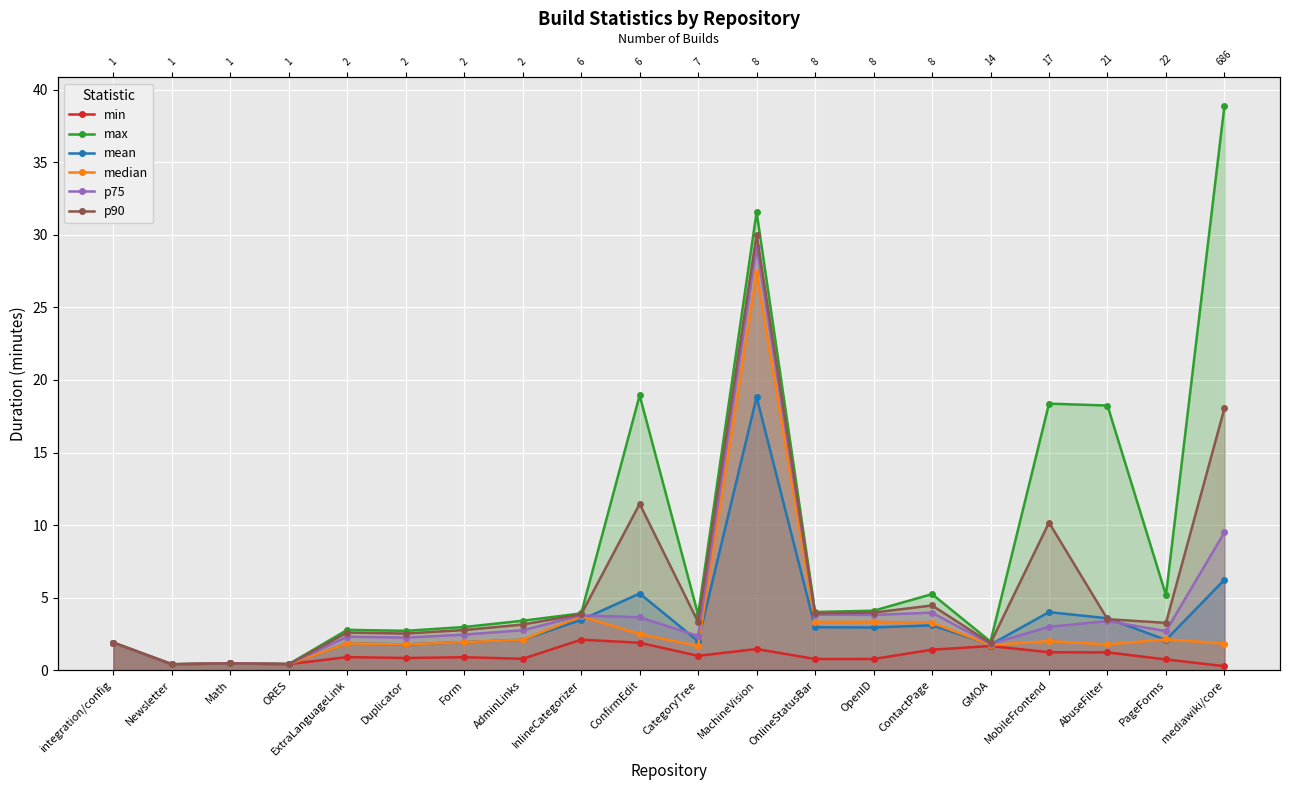

List the labels in order of p90 value, smallest first.

Newsletter, ORES, Math, GMOA, integration/config, Duplicator, ExtraLanguageLink, Form, AdminLinks, PageForms, CategoryTree, AbuseFilter, InlineCategorizer, OnlineStatusBar, OpenID, ContactPage, MobileFrontend, ConfirmEdit, mediawiki/core, MachineVision